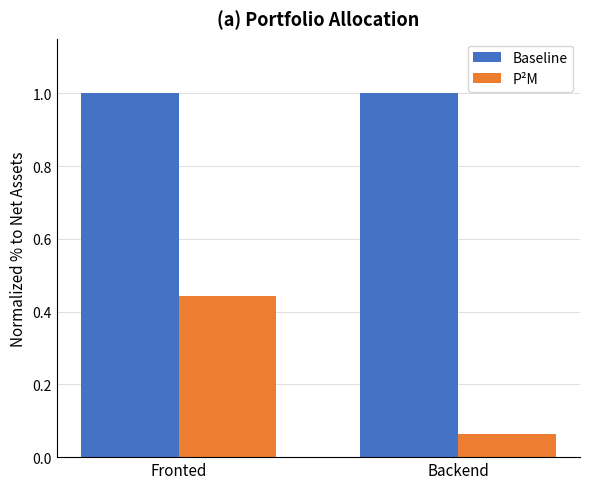

Is the value of P²M at Backend greater than the value of Baseline at Backend?

No